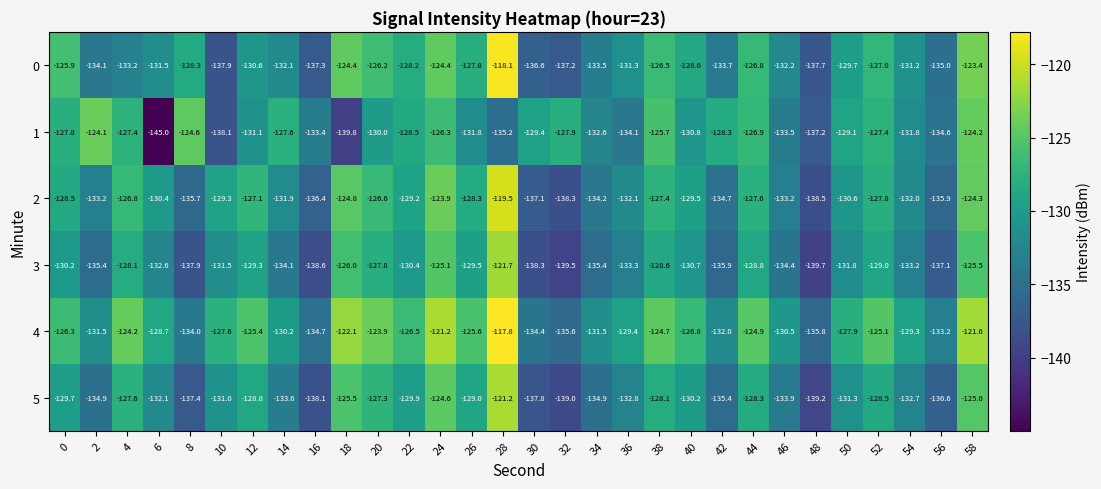

How many series are shown in this chart?

6